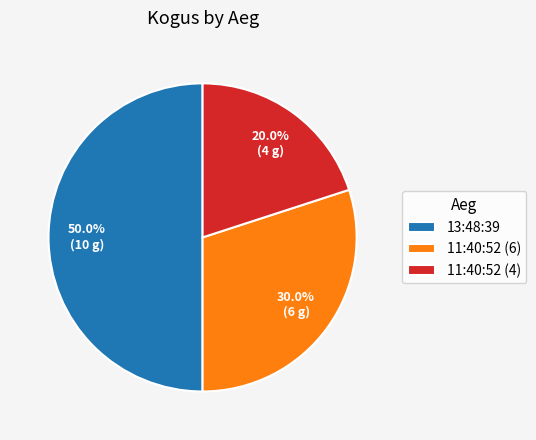

Rank the categories by value from highest to lowest.

13:48:39, 11:40:52 (6), 11:40:52 (4)